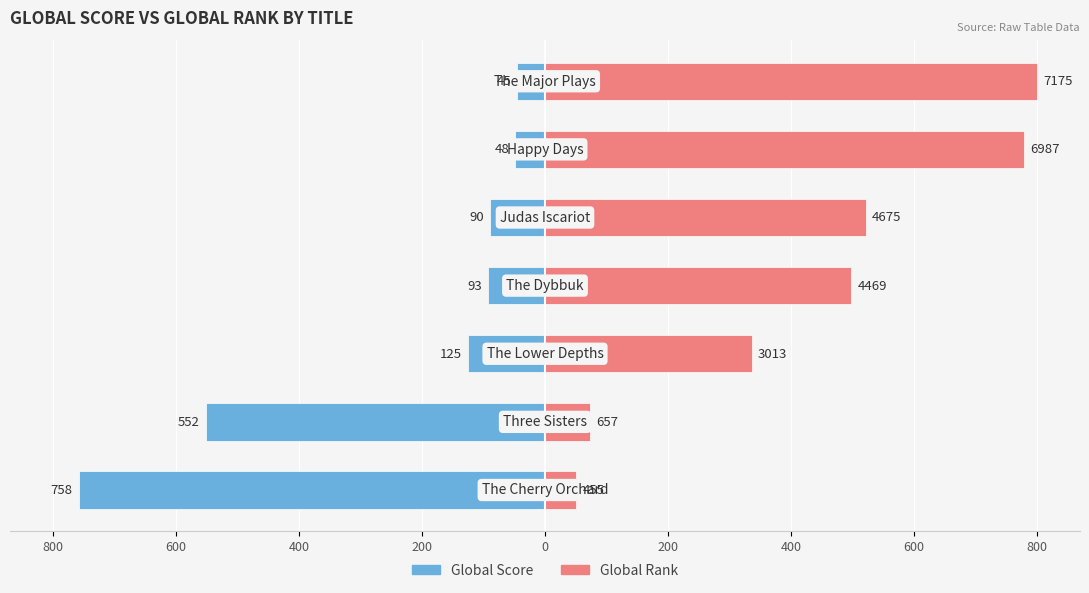

How many categories are shown in the chart?

7